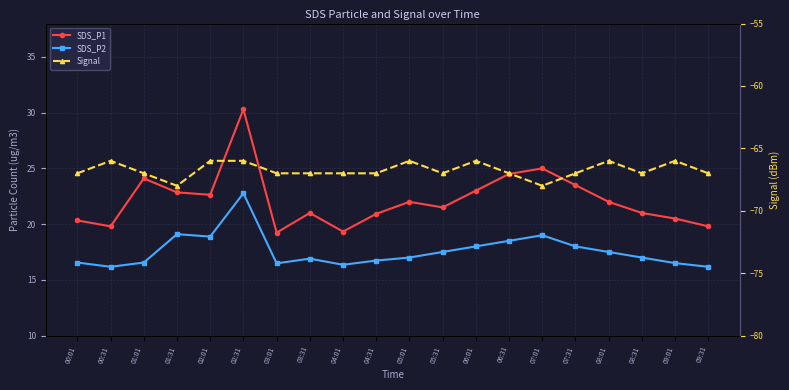

How many lines are shown in the chart?

3